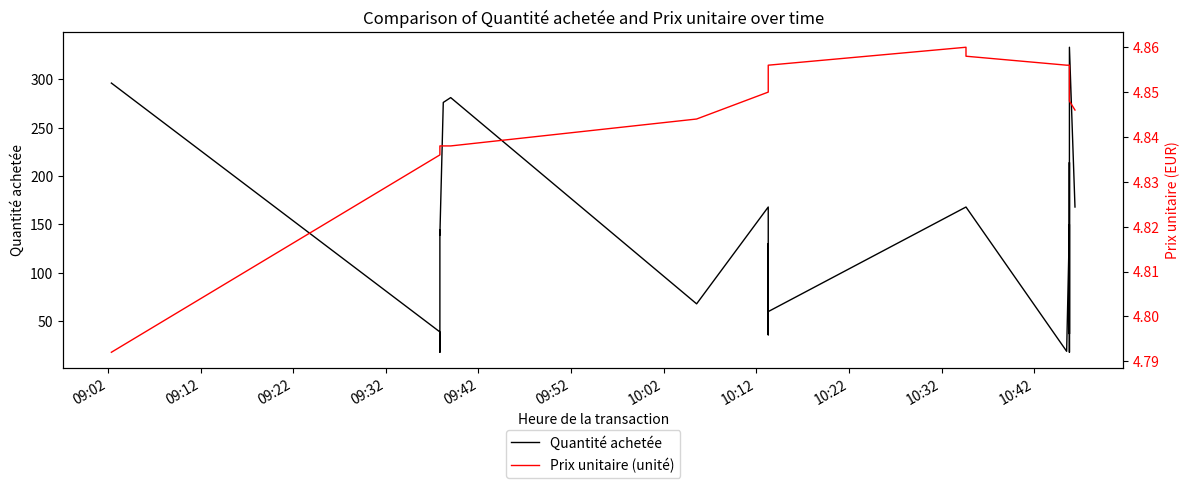

True or false: Quantité achetée has a value of 12.8 at 21.

False